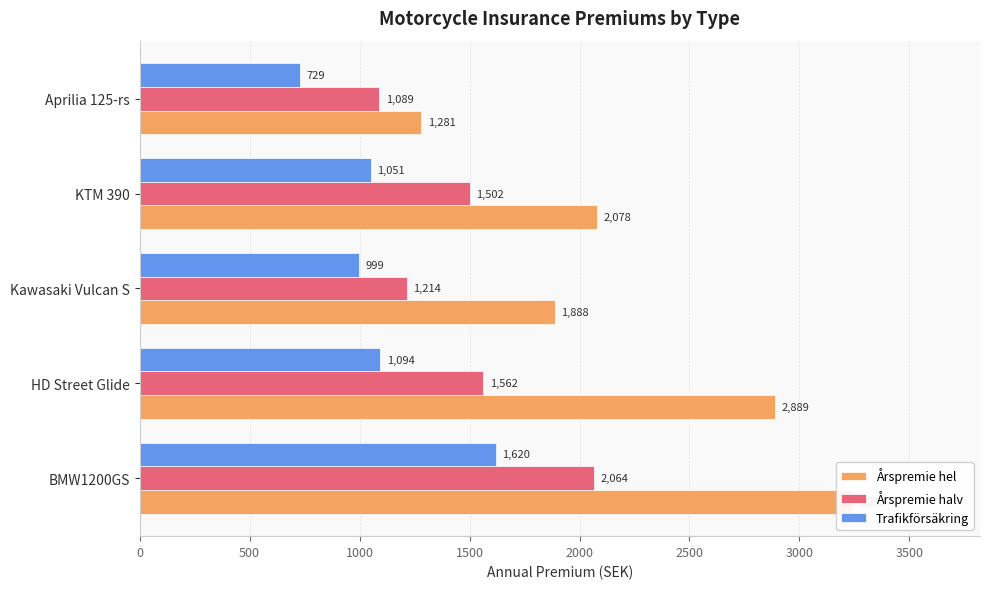

How many distinct data groups are displayed?

3